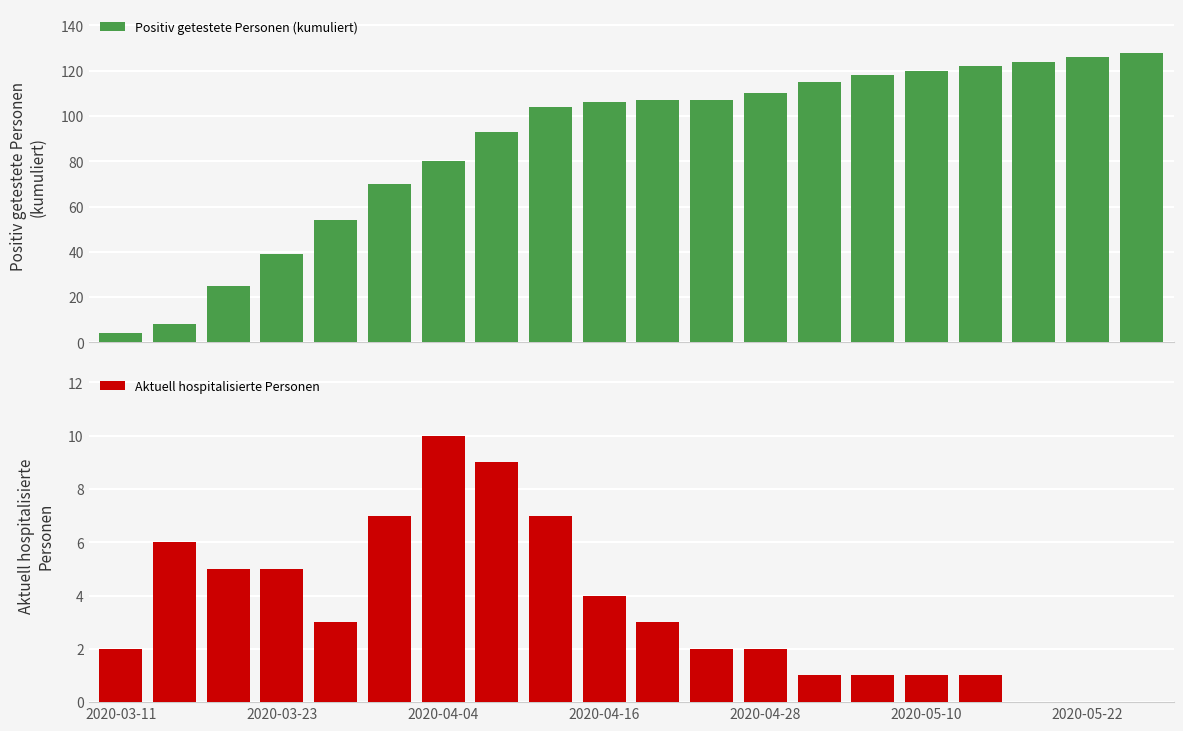

What is the maximum value for Positiv getestete Personen (kumuliert)?

128